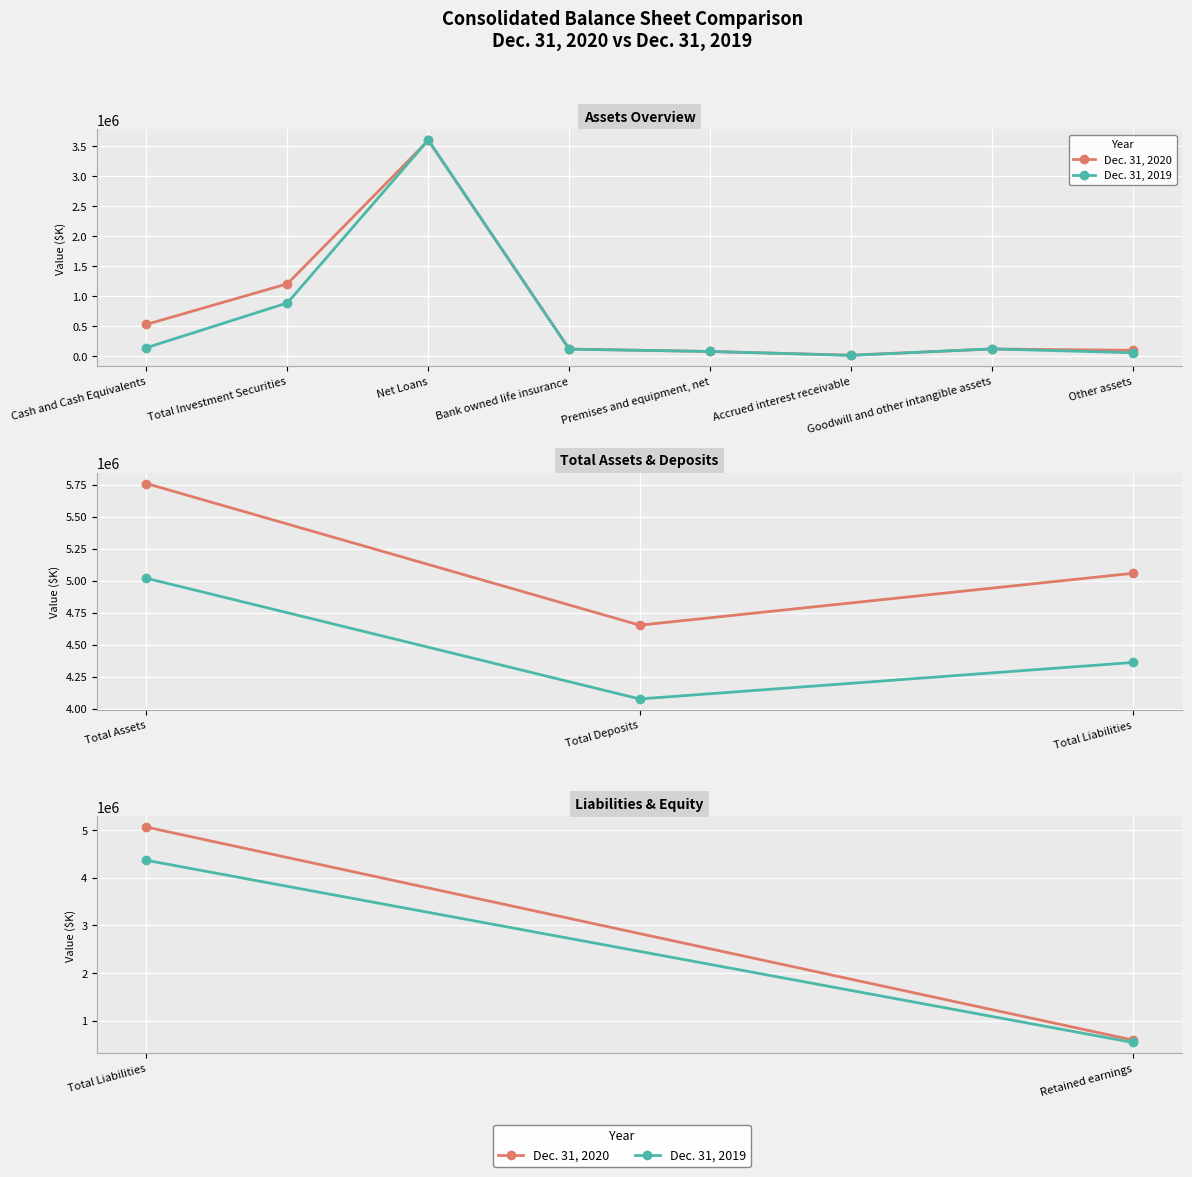

How many lines are shown in the chart?

2